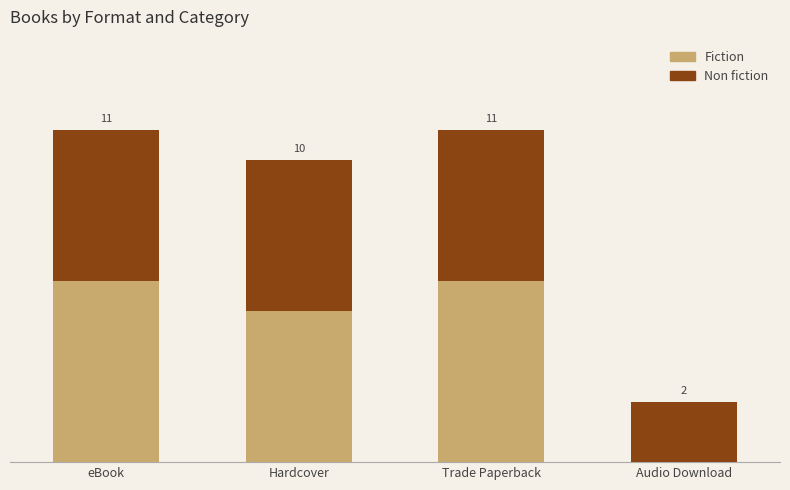

What position from the right is Audio Download?

1